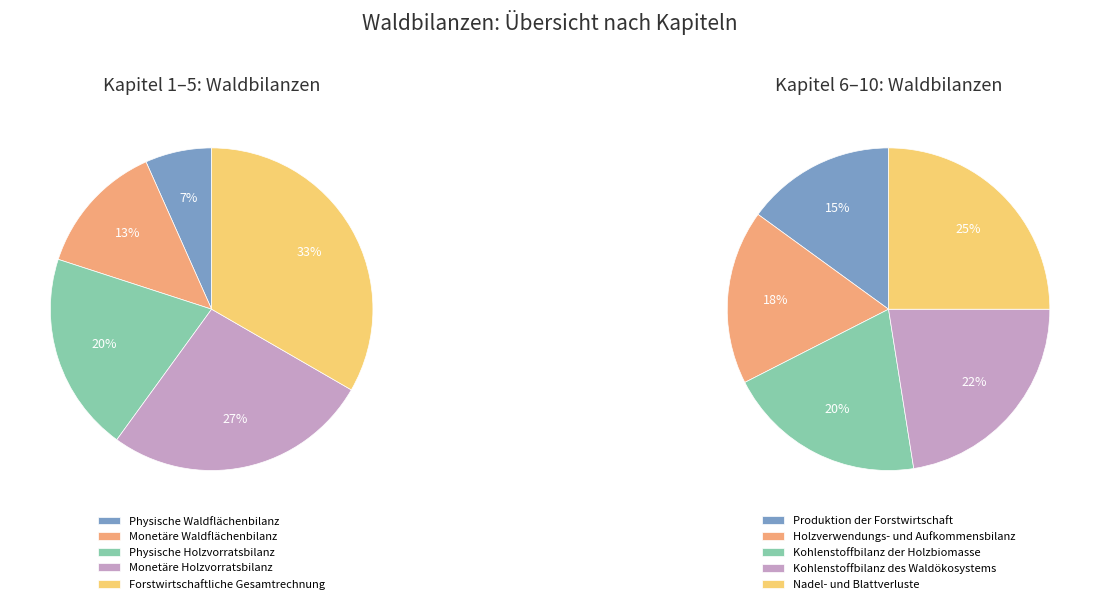

How many slices are in this pie chart?

10